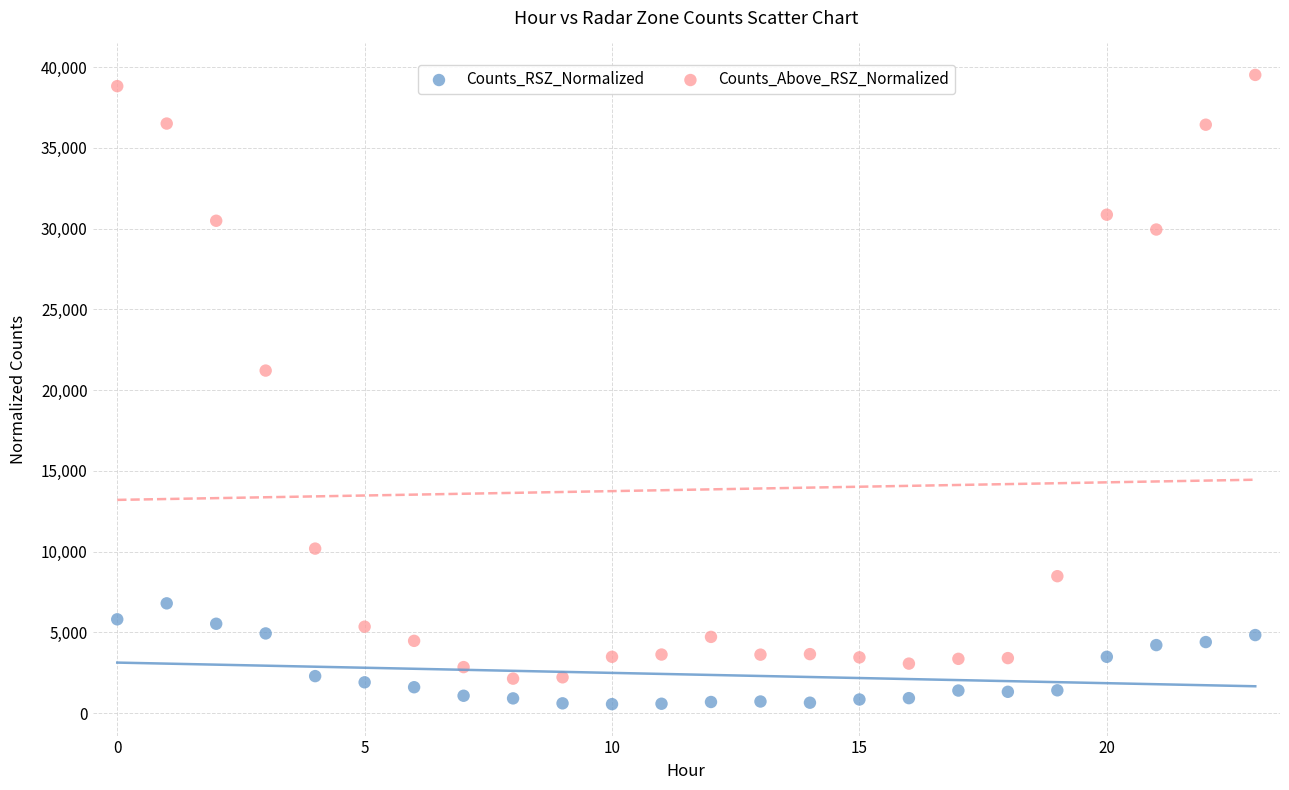

Across all data points, what is the range of Y values (max minus min)?

38959.5